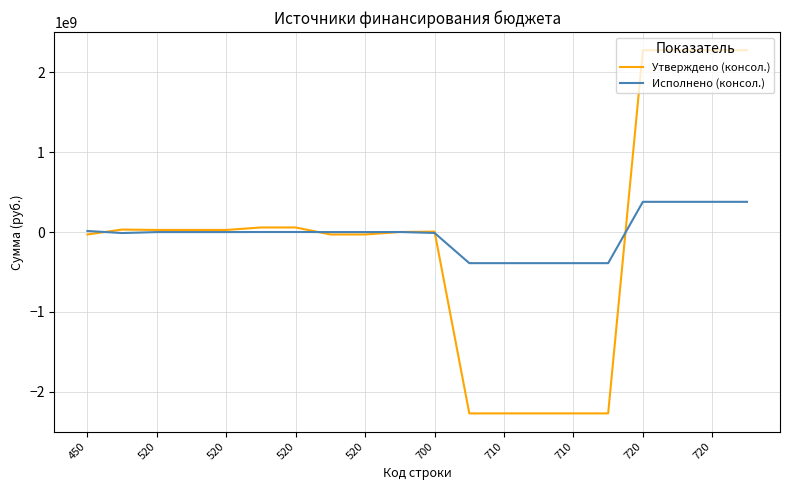

What is the lowest value of the Утверждено (консол.) series?

-2270281732.2